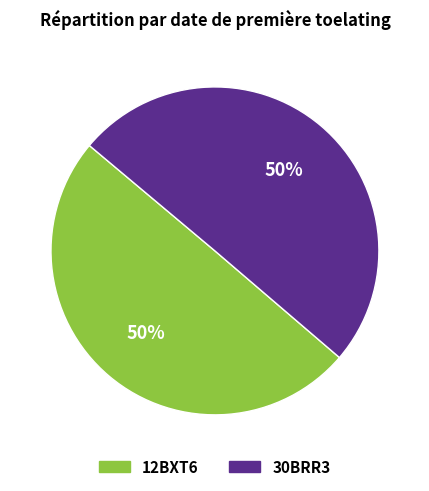

The 30BRR3 slice represents 42% of the pie. True or false?

False